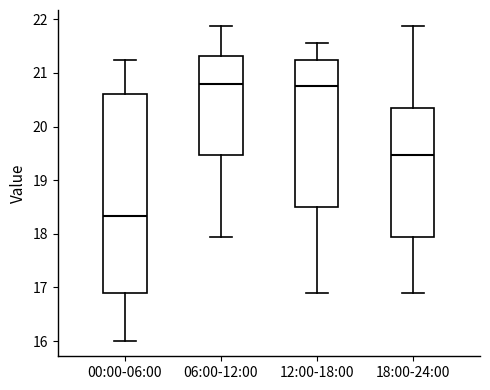

Where does the median line of the box for 18:00-24:00 sit on the y-axis? The values are not printed on the chart, so give them approximately, as read against the axis.

19.5